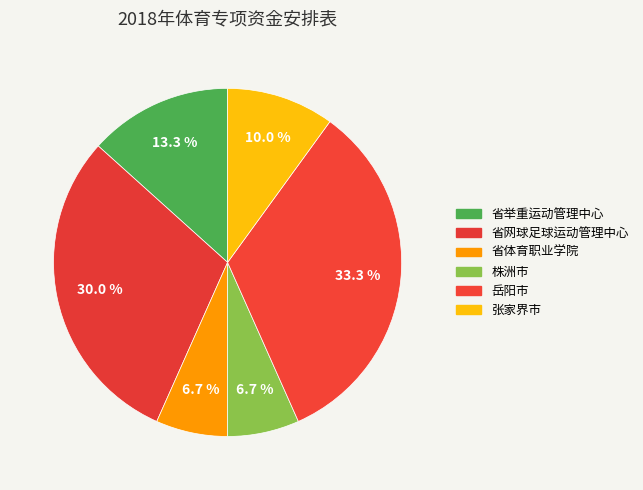

To the nearest percent, what percentage of the pie is 岳阳市?

33%